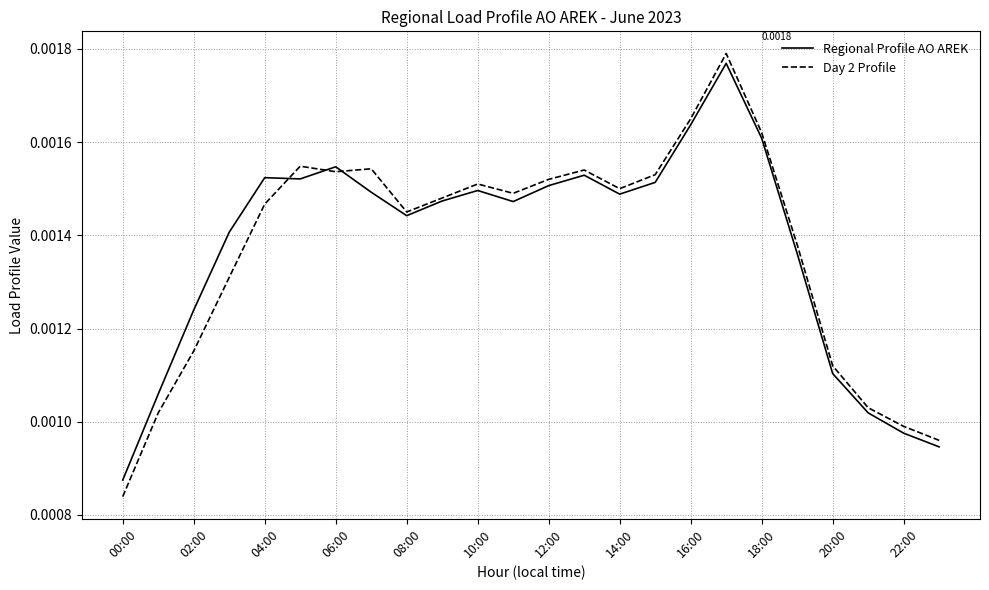

After their last crossing, which series has the higher values: Day 2 Profile or Regional Profile AO AREK?

Day 2 Profile